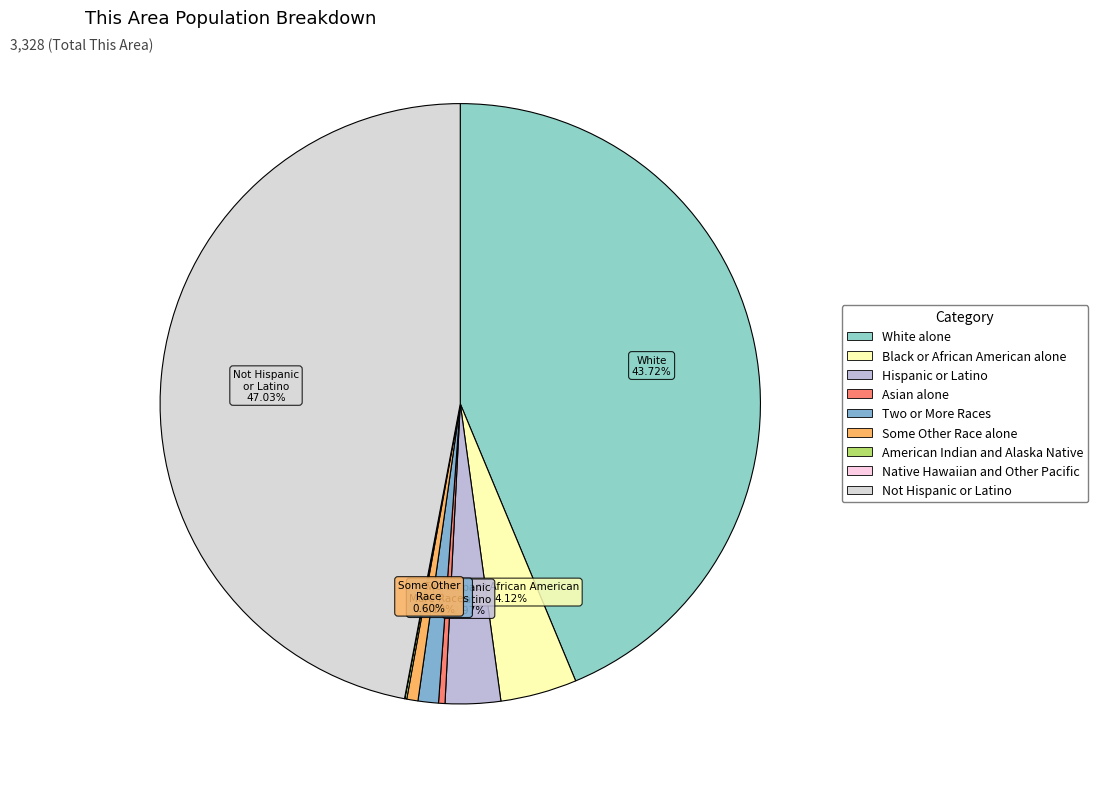

How much of the chart is everything except Native Hawaiian and Other Pacific?

100.0%